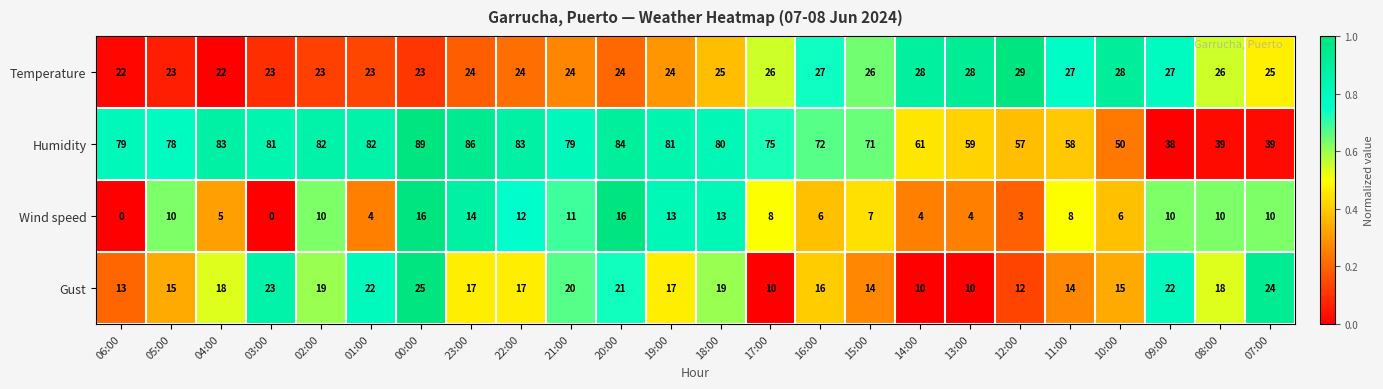

What is the total value across all series at 08:00?

93